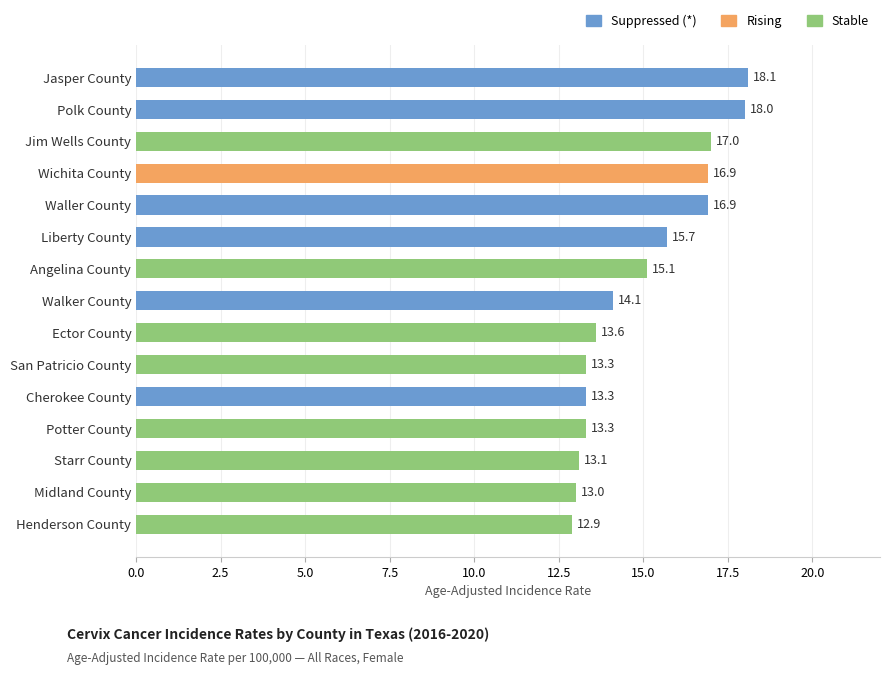

Approximately how many times larger is the value at Polk County compared to Angelina County?

1.2